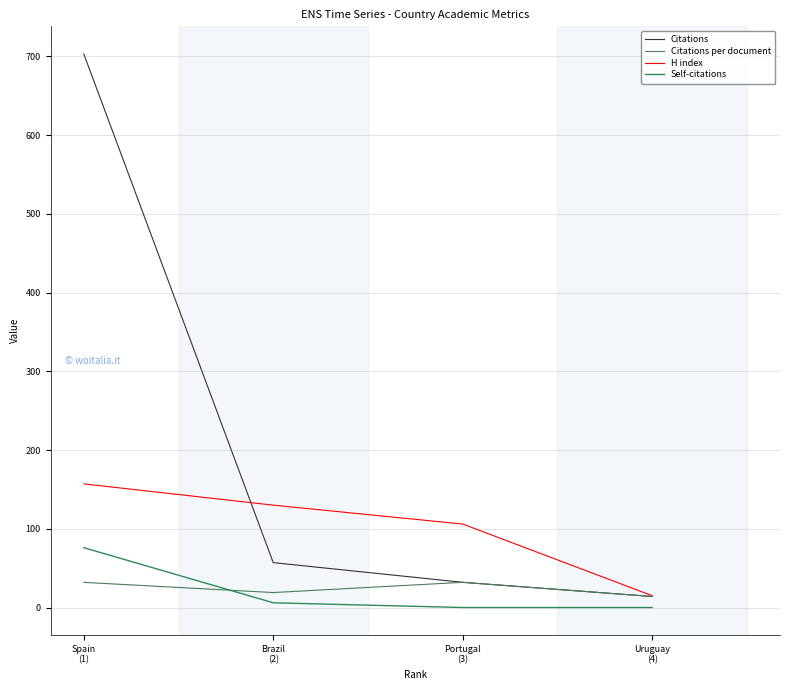

Reading left to right, what are all the values shown in this chart?

Citations: Spain
(1)=703.0	Brazil
(2)=57.0	Portugal
(3)=32.0	Uruguay
(4)=14.0
Citations per document: Spain
(1)=31.9	Brazil
(2)=19.0	Portugal
(3)=32.0	Uruguay
(4)=14.0
H index: Spain
(1)=157.0	Brazil
(2)=130.0	Portugal
(3)=106.0	Uruguay
(4)=15.0
Self-citations: Spain
(1)=76.0	Brazil
(2)=6.0	Portugal
(3)=0.0	Uruguay
(4)=0.0